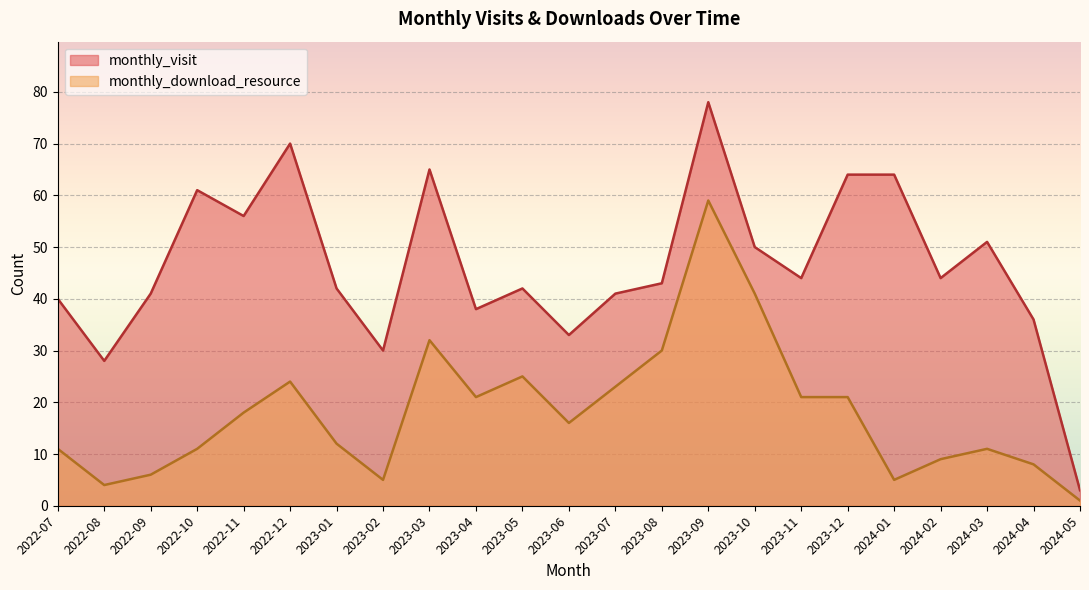

Where is monthly_download_resource nearest to the value 30?

2023-08